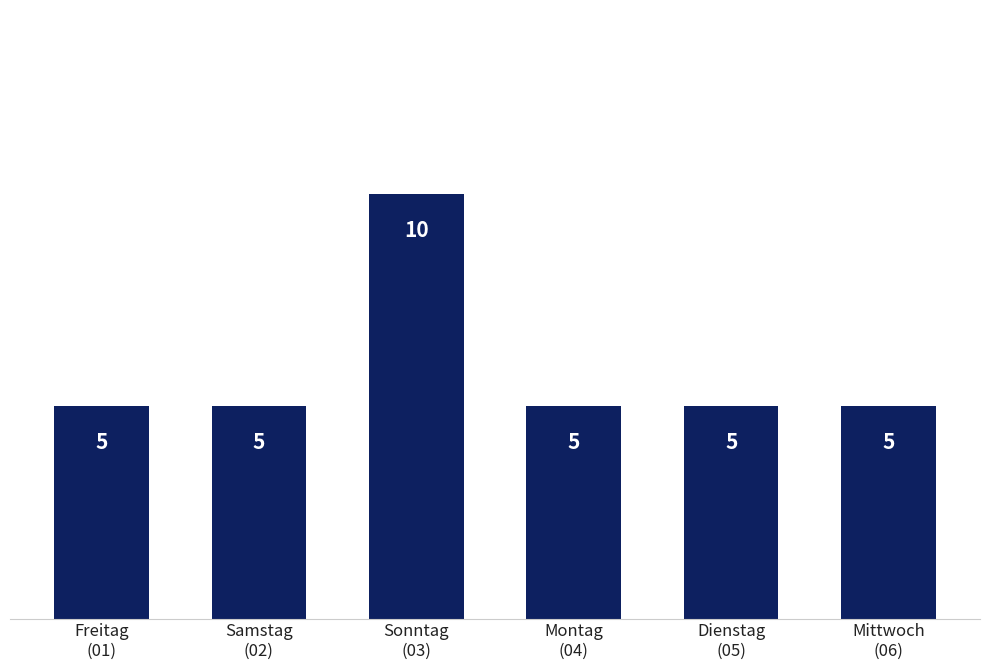

Which category has the highest value across all series?

Sonntag
(03)